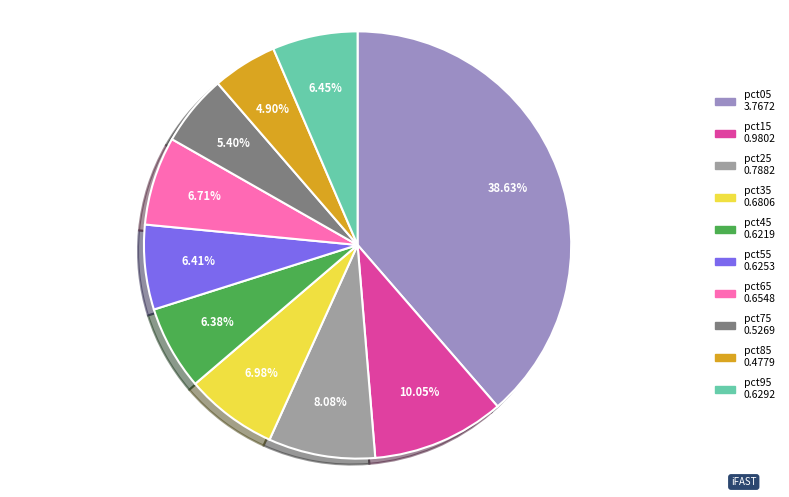

Which has a higher value, pct75 or pct85?

pct75